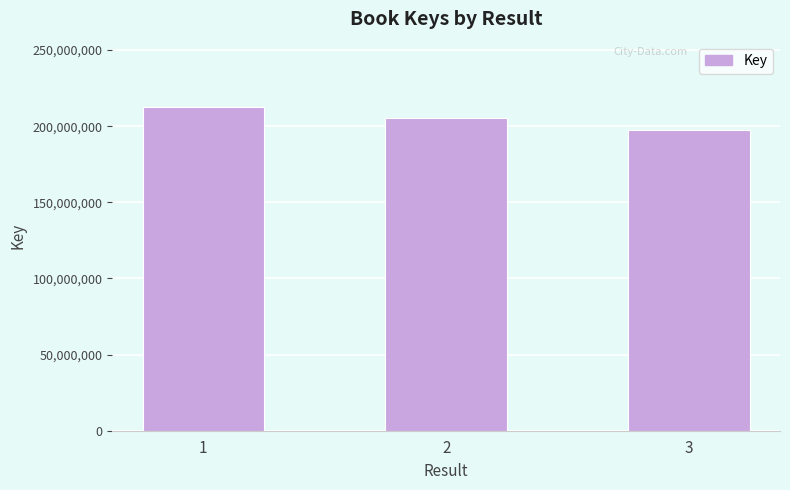

What is the value of the 3rd bar from the left?

197422829